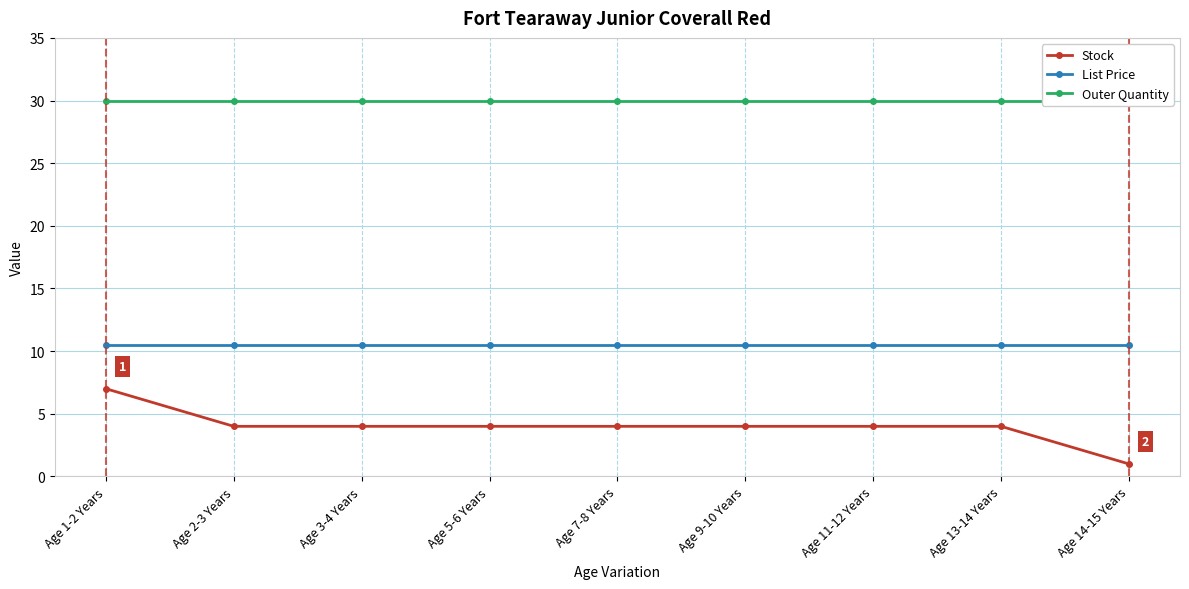

What is the difference between the second highest and minimum values in the Stock series?

3.0